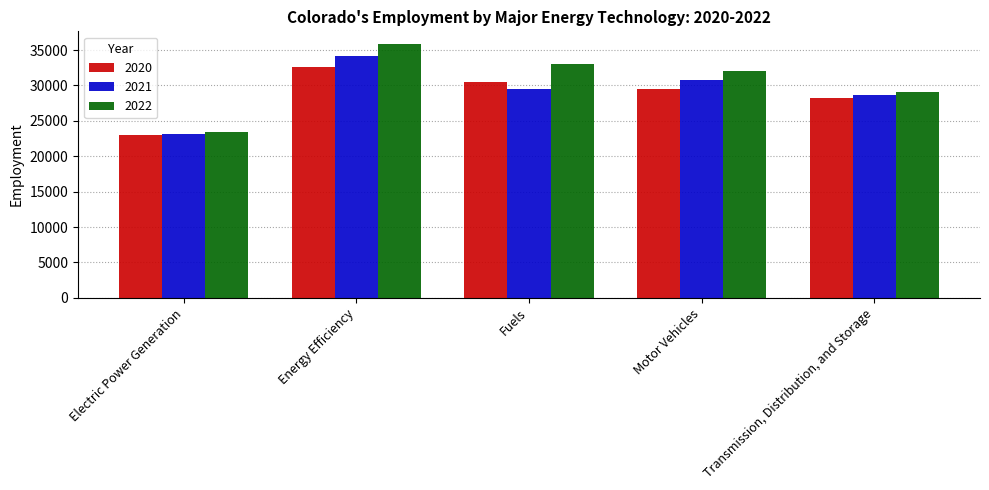

What is the spread (max minus min) of values at Electric Power Generation?

407